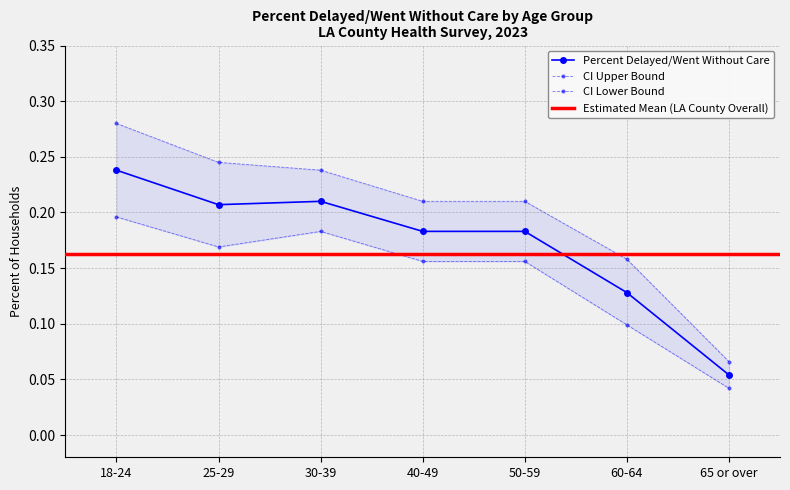

Which has a higher value, 30-39 or 25-29?

30-39